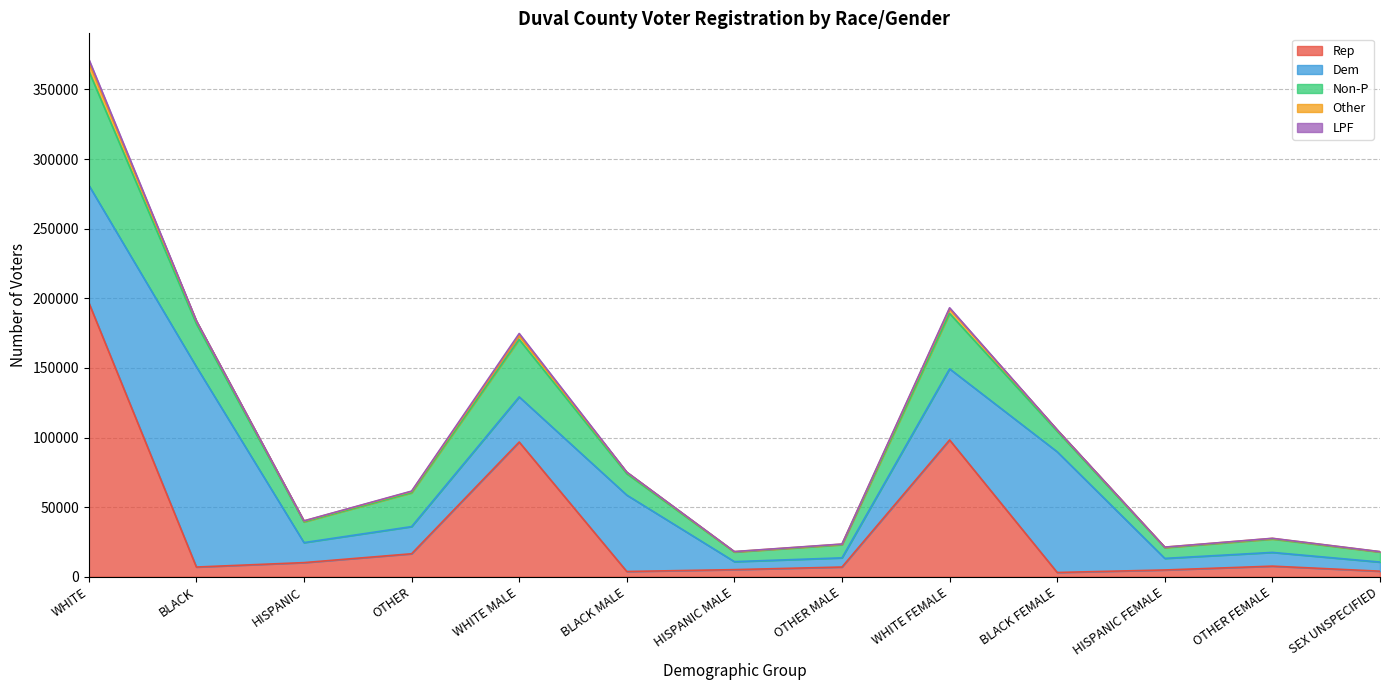

Reading left to right, extract all data points from this chart.

Rep: WHITE=196897	BLACK=6994	HISPANIC=10171	OTHER=16530	WHITE MALE=96776	BLACK MALE=3790	HISPANIC MALE=5131	OTHER MALE=6999	WHITE FEMALE=98269	BLACK FEMALE=3094	HISPANIC FEMALE=4883	OTHER FEMALE=7635	SEX UNSPECIFIED=4015
Dem: WHITE=84351	BLACK=143869	HISPANIC=14367	OTHER=19507	WHITE MALE=32417	BLACK MALE=54861	HISPANIC MALE=5739	OTHER MALE=6597	WHITE FEMALE=51069	BLACK FEMALE=86676	HISPANIC FEMALE=8325	OTHER FEMALE=9865	SEX UNSPECIFIED=6544
Non-P: WHITE=82069	BLACK=30802	HISPANIC=14881	OTHER=24290	WHITE MALE=41248	BLACK MALE=15373	HISPANIC MALE=6898	OTHER MALE=9436	WHITE FEMALE=39799	BLACK FEMALE=14775	HISPANIC FEMALE=7692	OTHER FEMALE=9599	SEX UNSPECIFIED=7216
Other: WHITE=6280	BLACK=2020	HISPANIC=629	OTHER=956	WHITE MALE=2874	BLACK MALE=1053	HISPANIC MALE=264	OTHER MALE=363	WHITE FEMALE=3367	BLACK FEMALE=947	HISPANIC FEMALE=356	OTHER FEMALE=445	SEX UNSPECIFIED=216
LPF: WHITE=2130	BLACK=179	HISPANIC=133	OTHER=246	WHITE MALE=1419	BLACK MALE=103	HISPANIC MALE=76	OTHER MALE=120	WHITE FEMALE=698	BLACK FEMALE=74	HISPANIC FEMALE=54	OTHER FEMALE=88	SEX UNSPECIFIED=56